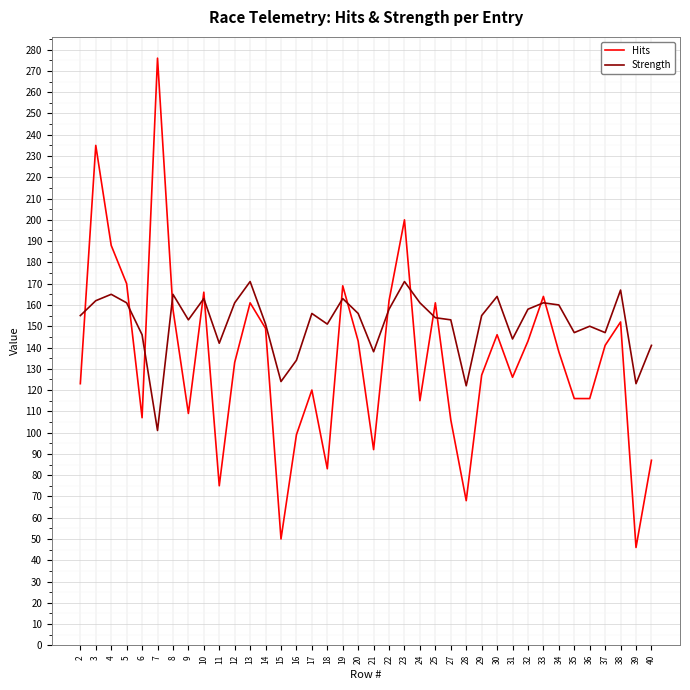

What is the total value across all series at 7?

377